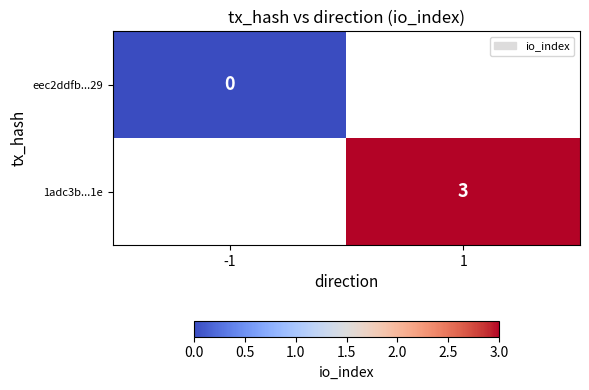

True or false: 1adc3b...1e has a value of 2.1 at 1.

False